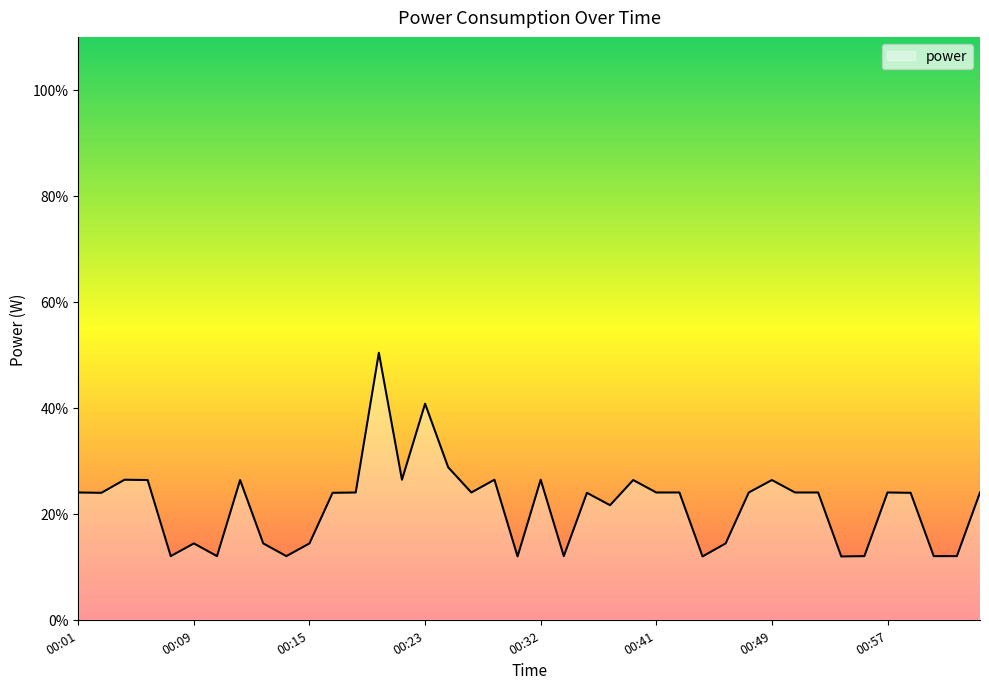

What is the difference between the maximum and minimum values?

38.4